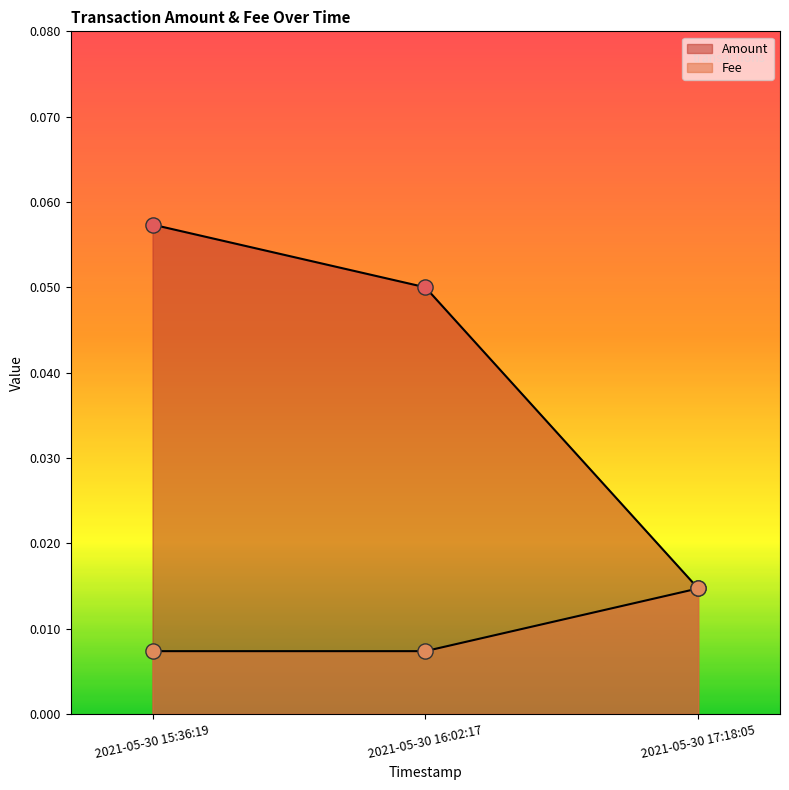

At which category is the sum across all series the highest?

2021-05-30 15:36:19